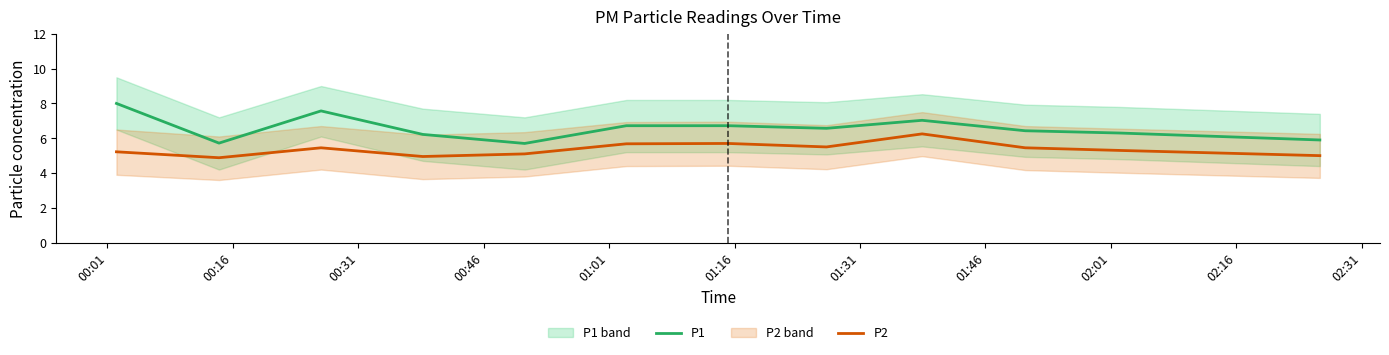

What is the lowest value of the P2 series?

4.9